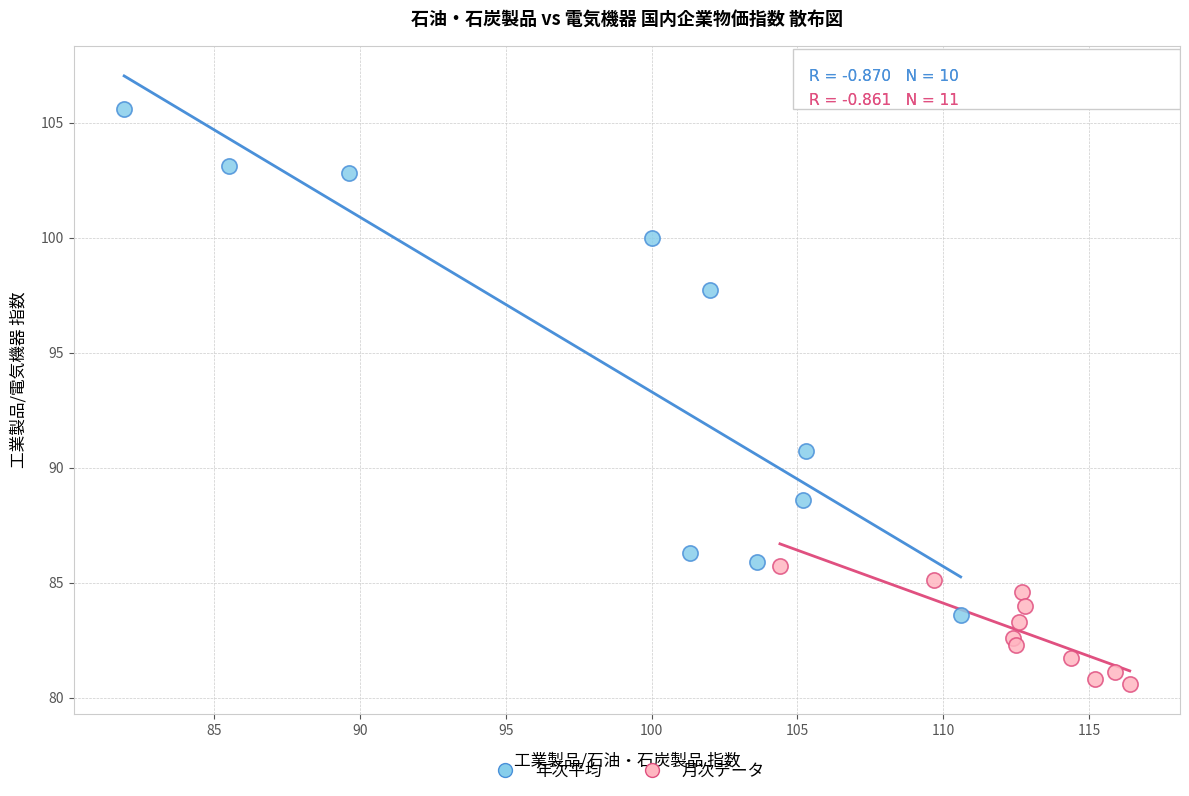

Which series reaches the minimum Y coordinate?

月次データ